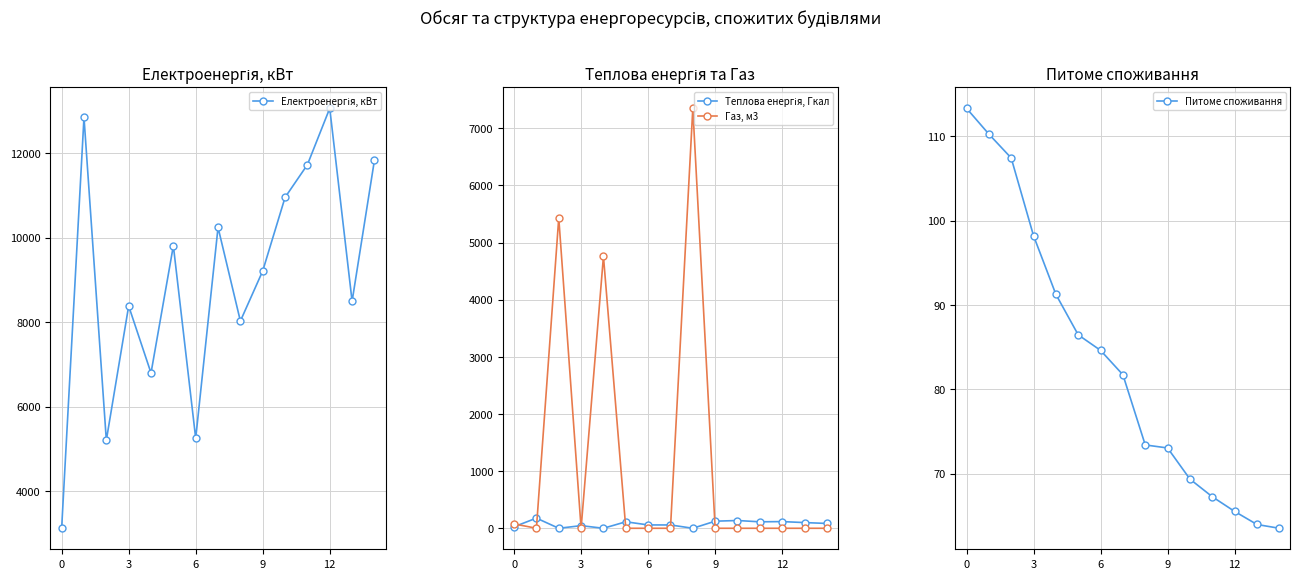

The value of Питоме споживання at 13 is 64.0. True or false?

True